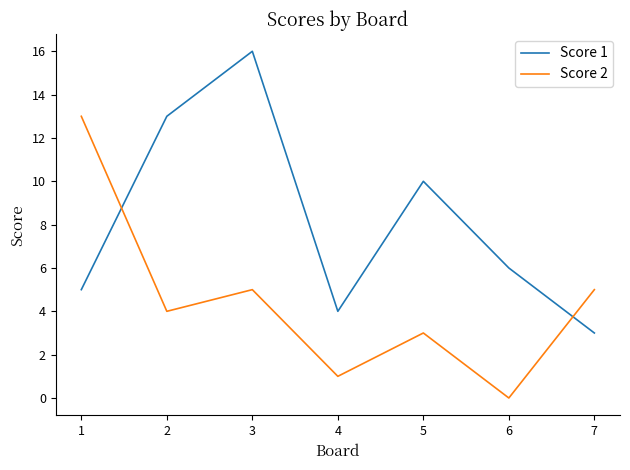

At which category does Score 2 reach its first local valley?

2